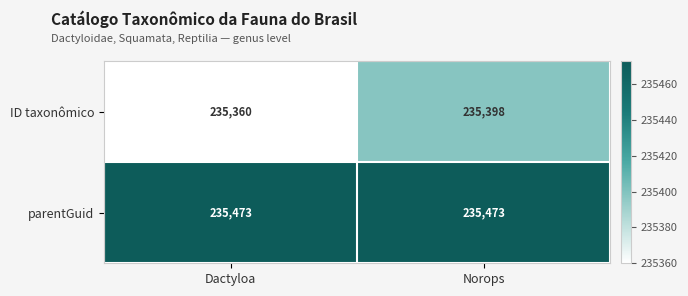

List the series in order of their overall mean, lowest first.

ID taxonômico, parentGuid